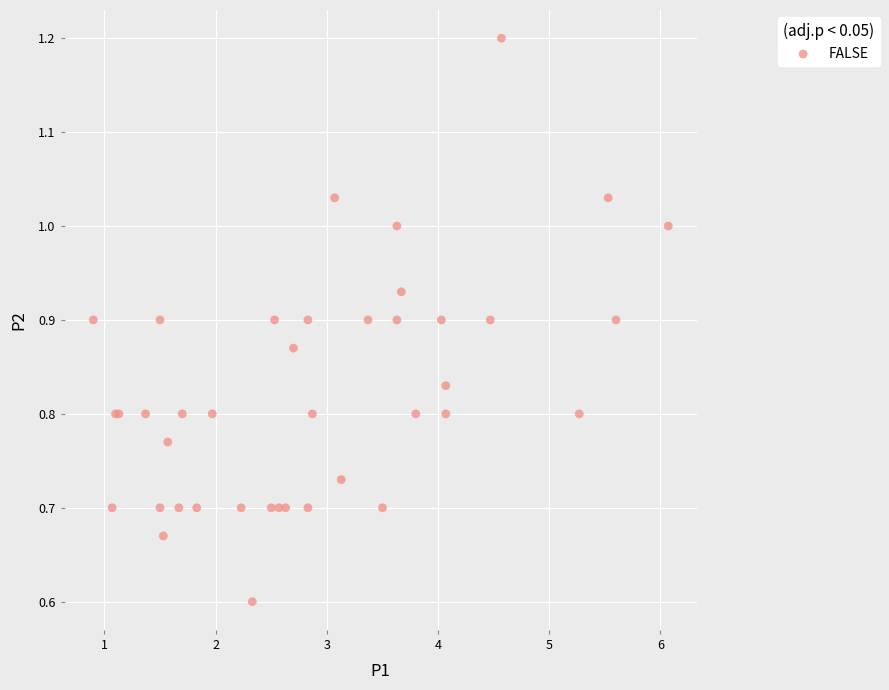

What Y value in the scatter plot is closest to 0?

0.6